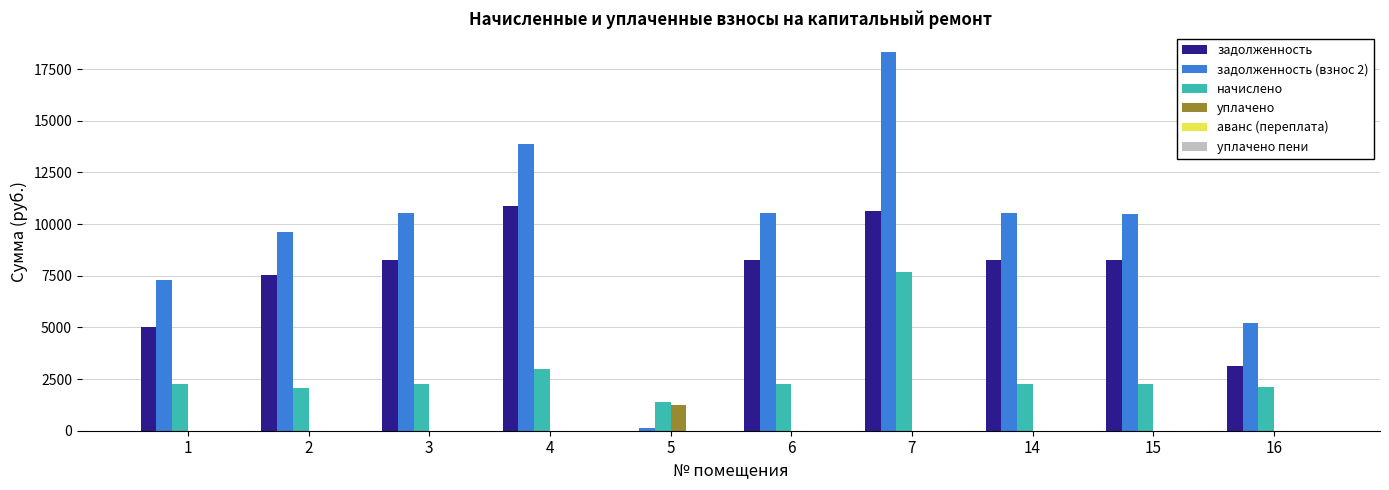

What is the sum of the задолженность (взнос 2) values at 2 and 1?

16911.7